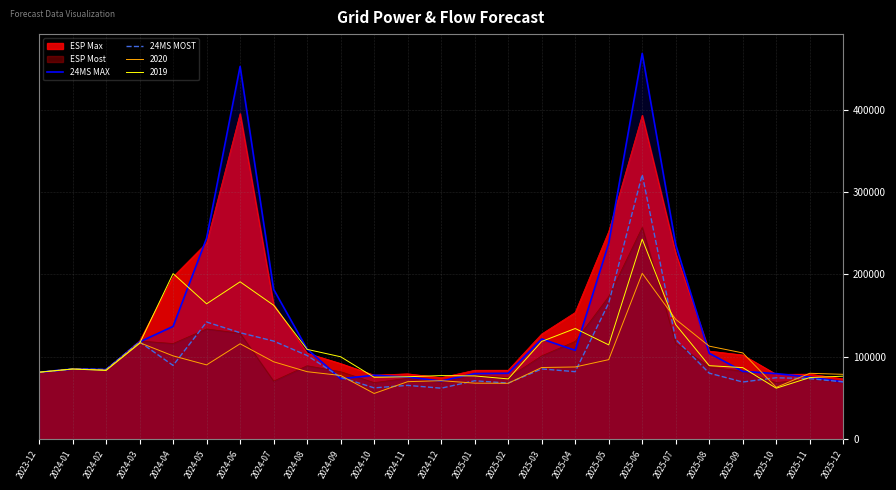

Does the chart have visible grid lines?

Yes